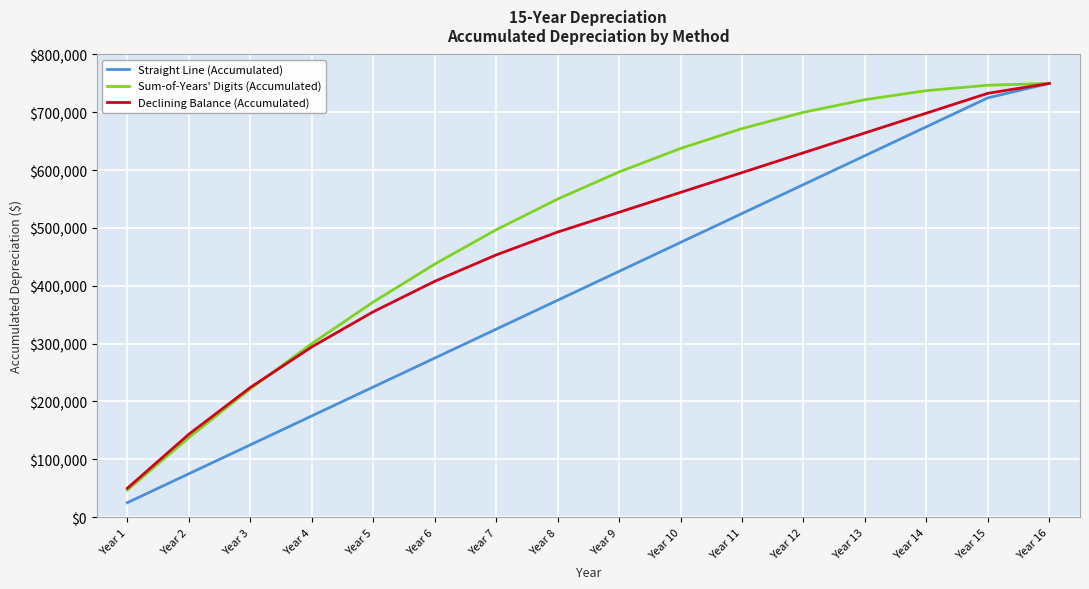

Which series has the largest range (max minus min)?

Straight Line (Accumulated)